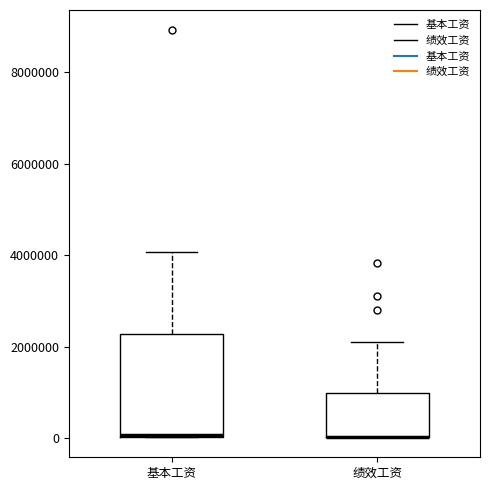

Reading left to right, transcribe this box plot: for each box, give where its median line is, the range the box spans, and where its two whiskers end, as read against the y-axis. The values are not printed on the chart, so give them approximately, as read against the axis.

基本工资: median 0, box 0 to 2200000, whiskers 0 to 4000000
绩效工资: median 0 (drawn on the box's lower edge), box 0 to 1000000, whiskers 0 to 2200000